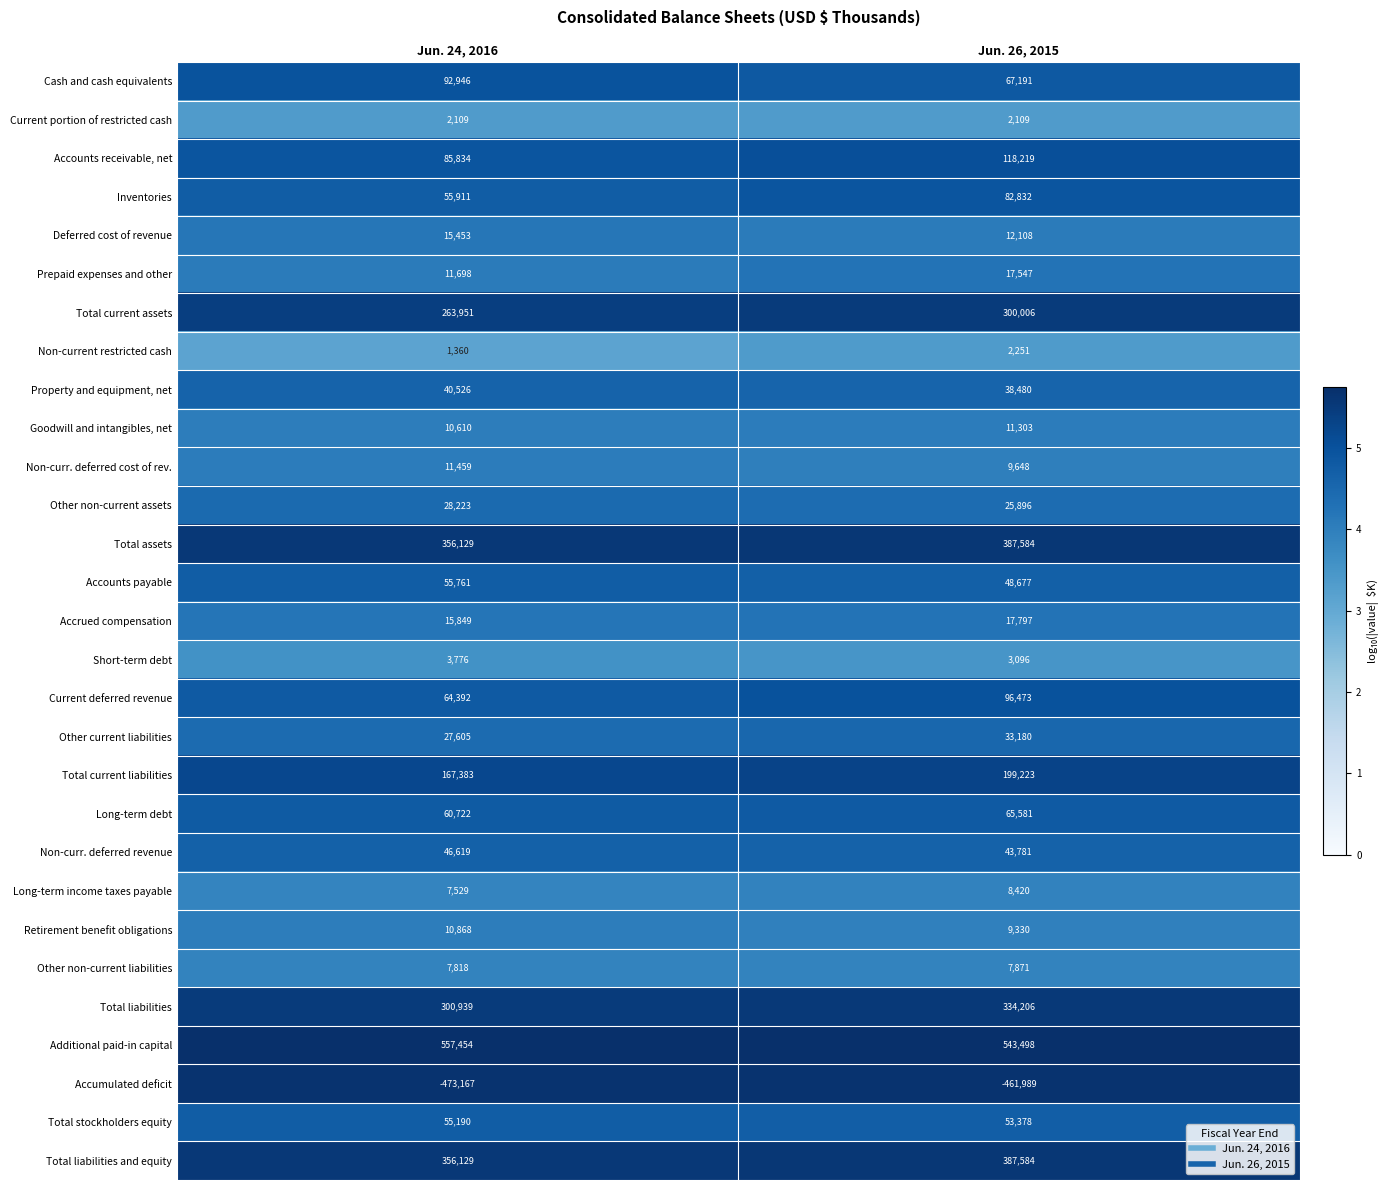

What is the difference between the highest and lowest values at Jun. 26, 2015?

1005487